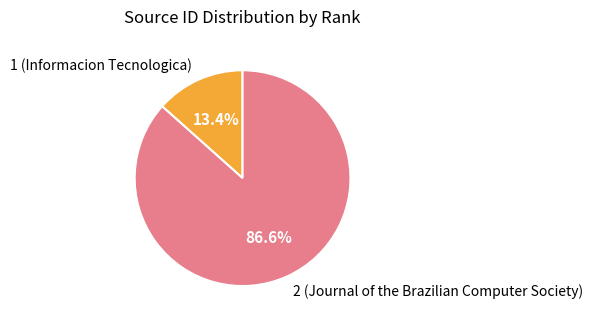

Which has a higher value, 2 (Journal of the Brazilian Computer Society) or 1 (Informacion Tecnologica)?

2 (Journal of the Brazilian Computer Society)